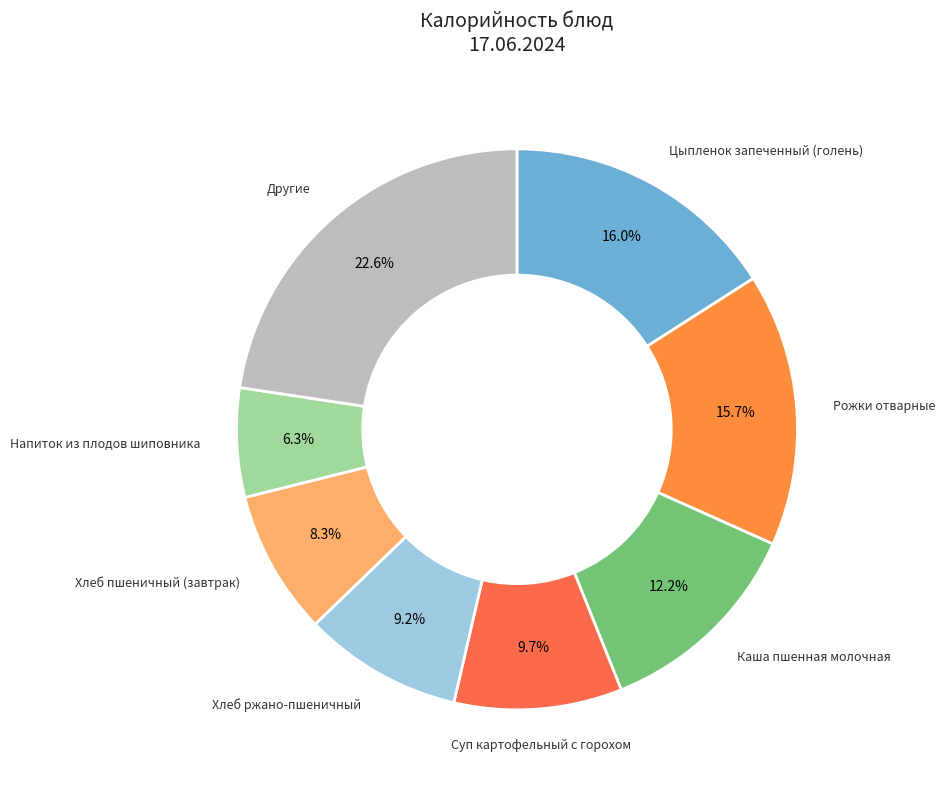

Is it true that Хлеб ржано-пшеничный is 23% of the pie?

False